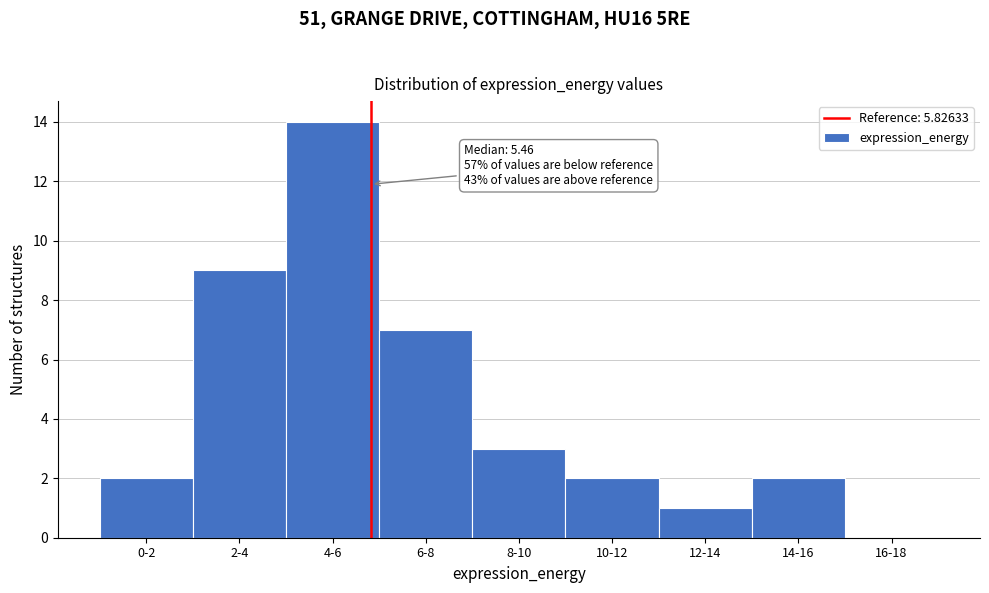

Reading left to right, list all the values displayed in this chart.

0-2=2	2-4=9	4-6=14	6-8=7	8-10=3	10-12=2	12-14=1	14-16=2	16-18=0